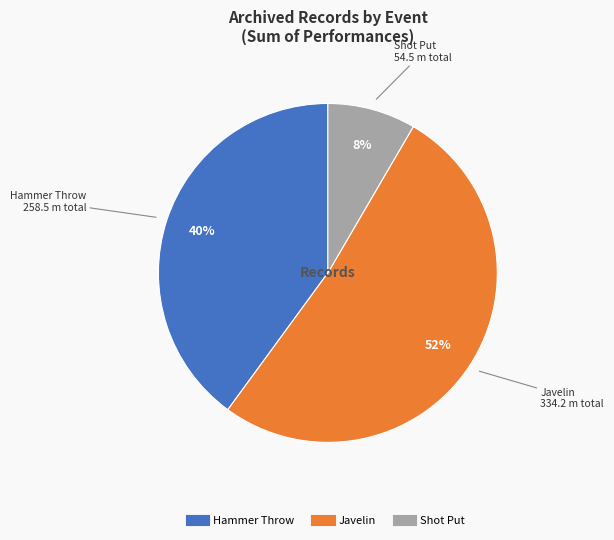

Rank the categories by value from lowest to highest.

Shot Put, Hammer Throw, Javelin